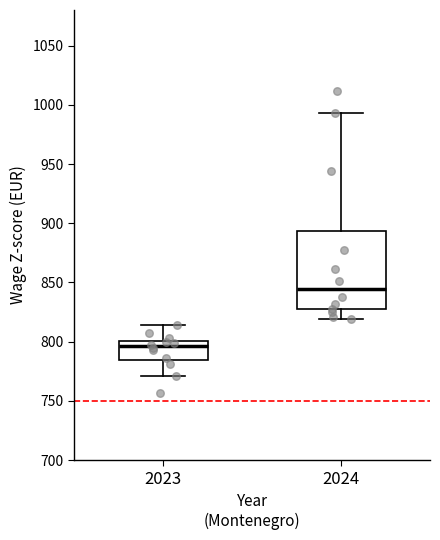

Reading left to right, transcribe this box plot: for each box, give where its median line is, the range the box spans, and where its two whiskers end, as read against the y-axis. The values are not printed on the chart, so give them approximately, as read against the axis.

2023: median 795, box 785 to 800, whiskers 770 to 815
2024: median 845, box 825 to 895, whiskers 820 to 995